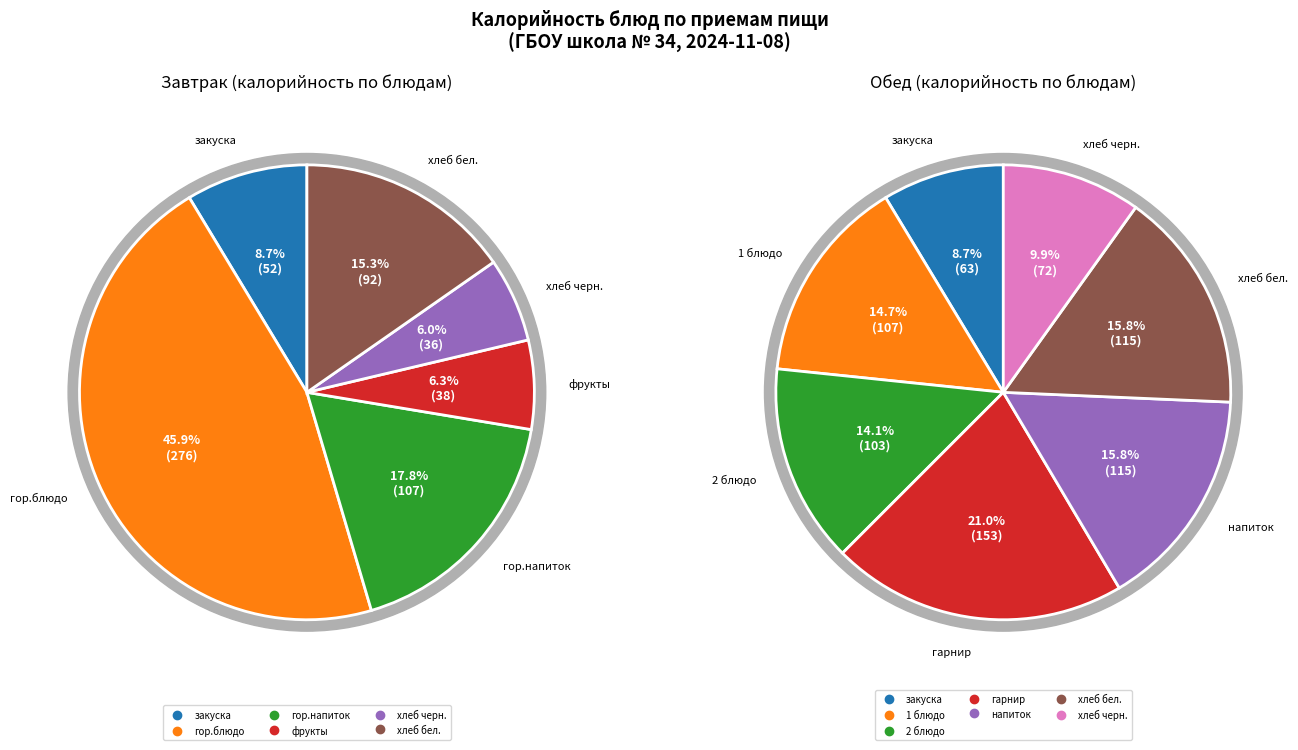

Is there a majority slice in this chart?

No